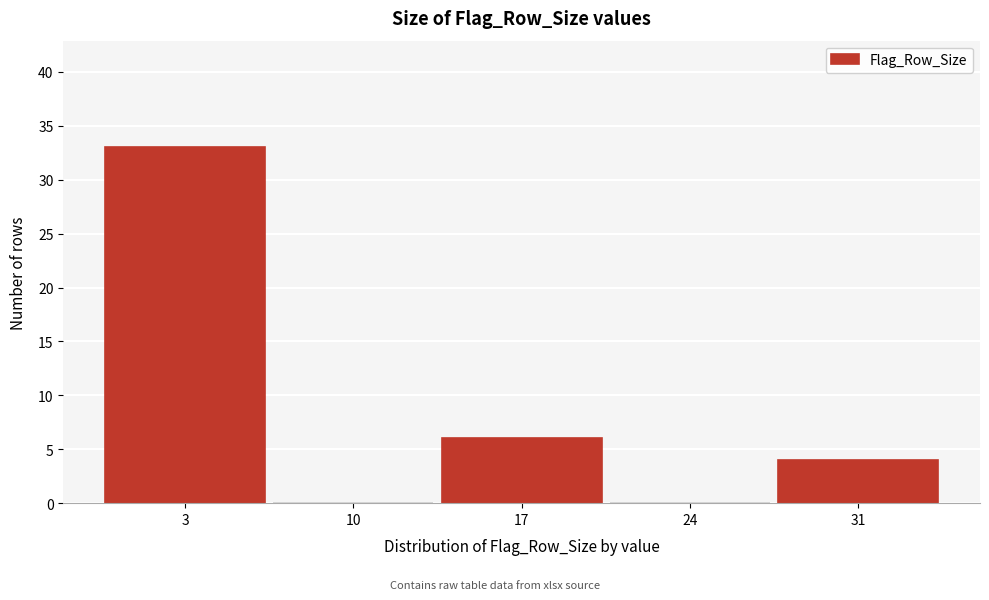

Reading left to right, extract all data points from this chart.

3=33	10=0	17=6	24=0	31=4